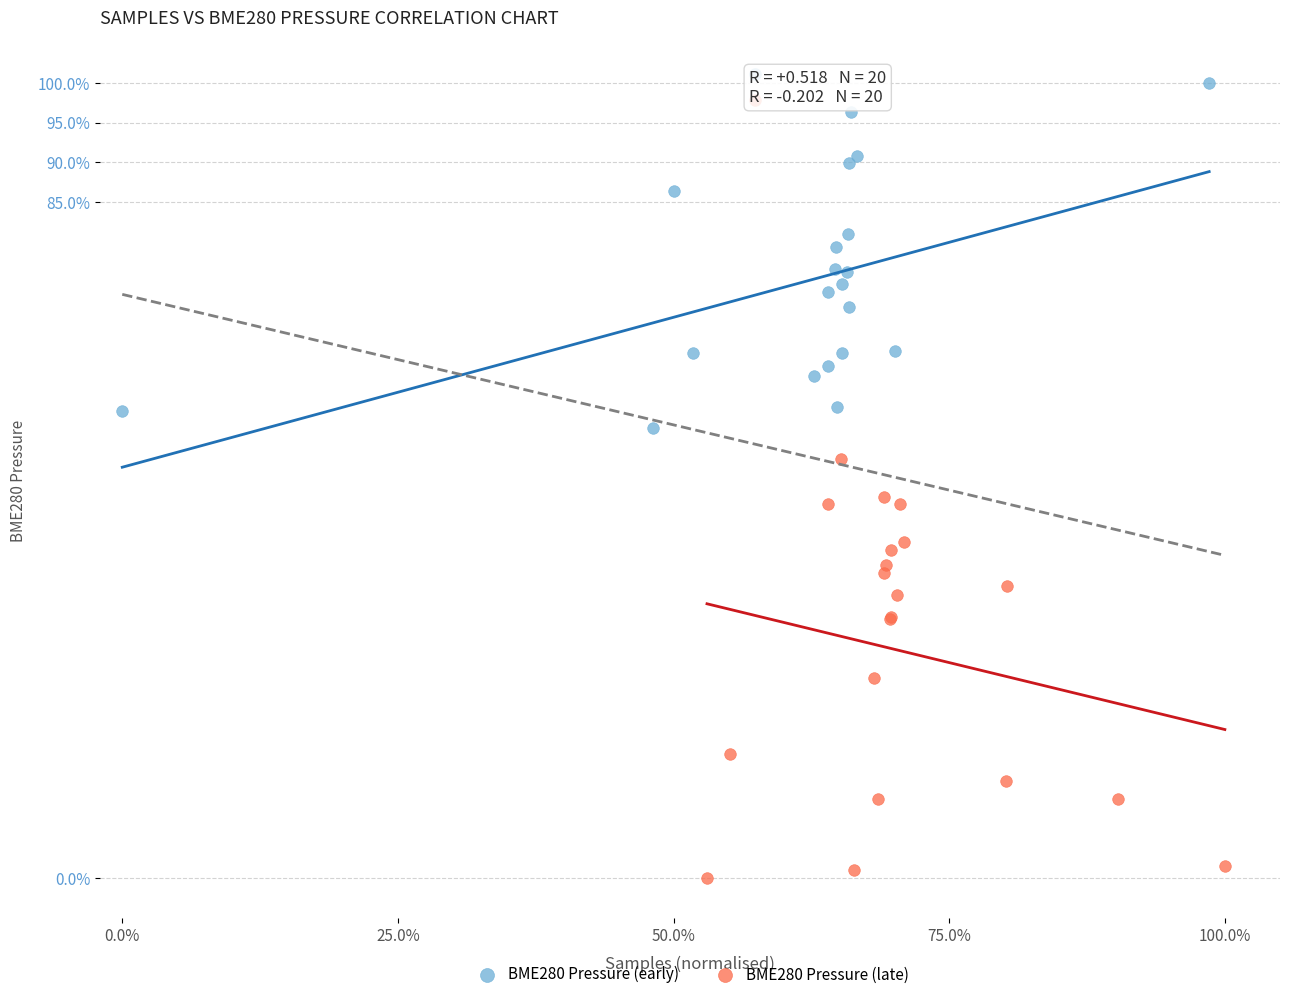

Which series contains the highest Y value?

BME280 Pressure (early)